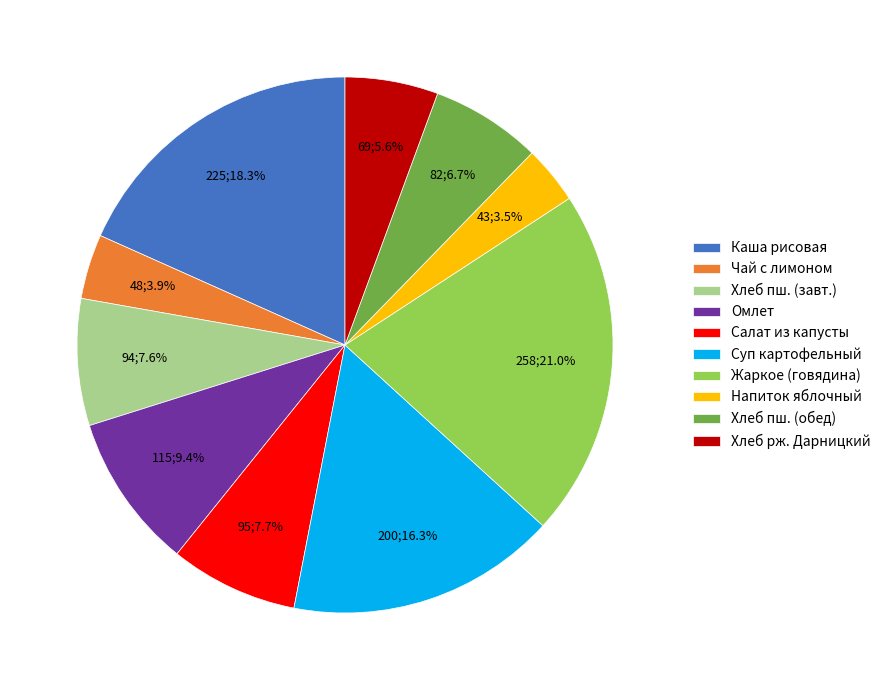

Which category has the biggest portion of the pie?

Жаркое (говядина)